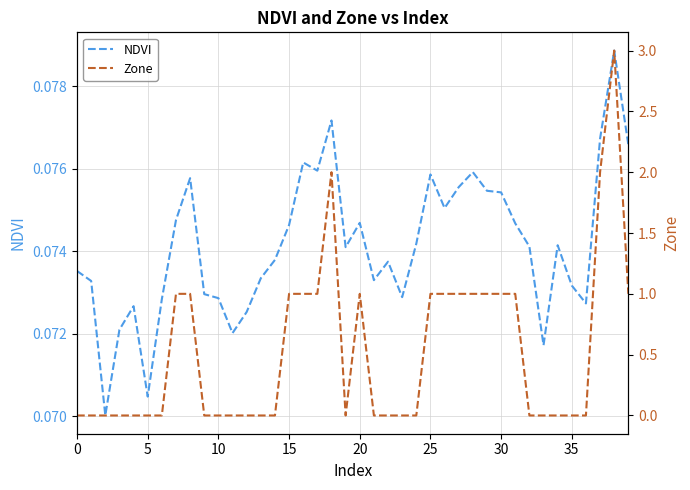

Which series has the largest range (max minus min)?

Zone